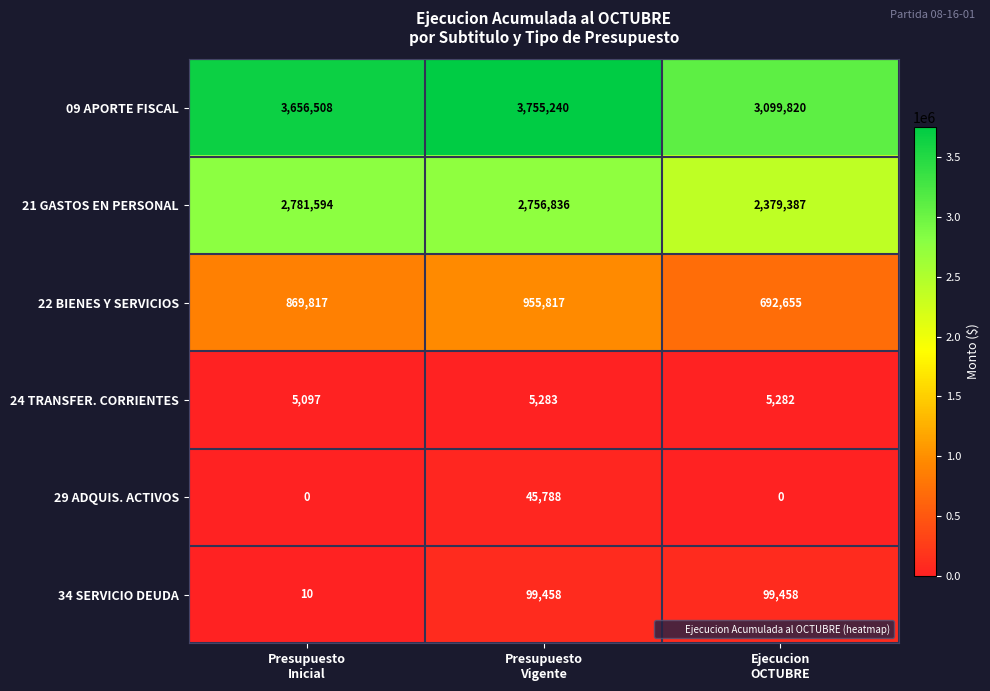

Reading left to right, transcribe all the data shown in this chart.

09 APORTE FISCAL: 3656508	3755240	3099820
21 GASTOS EN PERSONAL: 2781594	2756836	2379387
22 BIENES Y SERVICIOS: 869817	955817	692655
24 TRANSFER. CORRIENTES: 5097	5283	5282
29 ADQUIS. ACTIVOS: 0	45788	0
34 SERVICIO DEUDA: 10	99458	99458